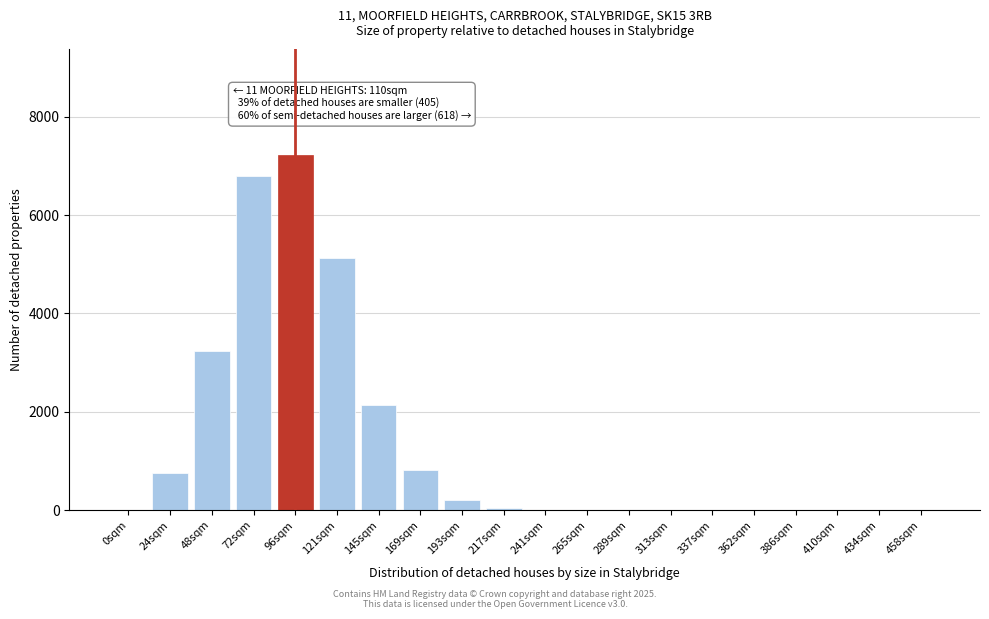

True or false: the data shows 0 at 458sqm.

True